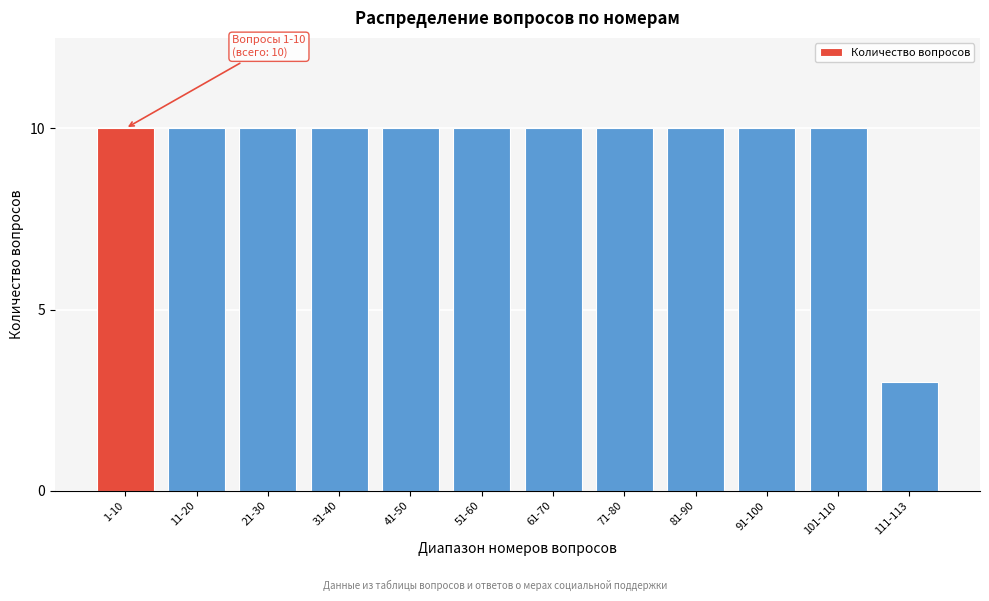

Reading right to left, extract all data points from this chart.

111-113=3	101-110=10	91-100=10	81-90=10	71-80=10	61-70=10	51-60=10	41-50=10	31-40=10	21-30=10	11-20=10	1-10=10